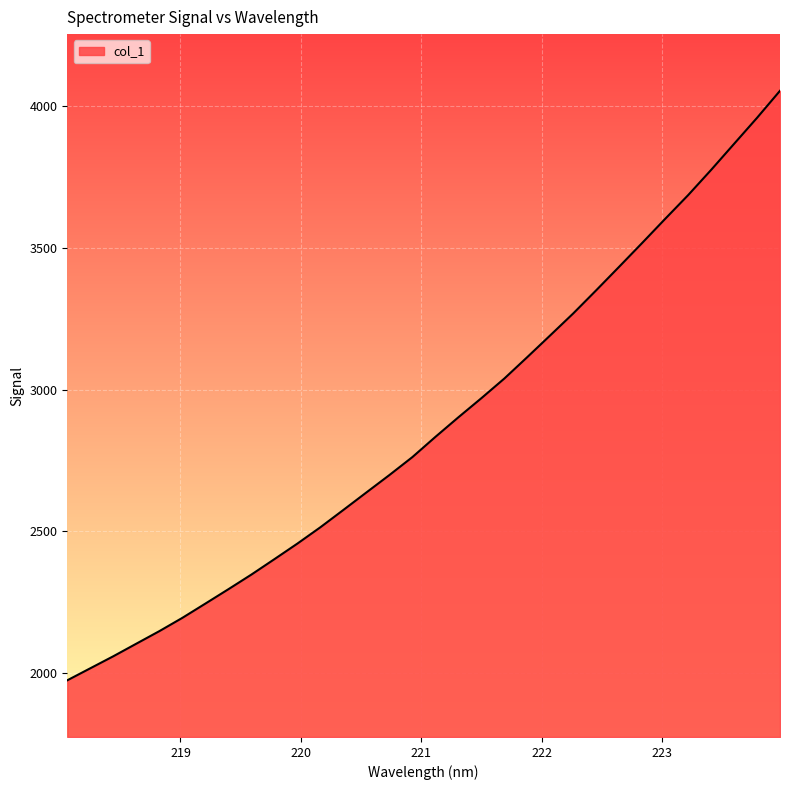

What is the difference between the maximum and minimum values?

2081.0